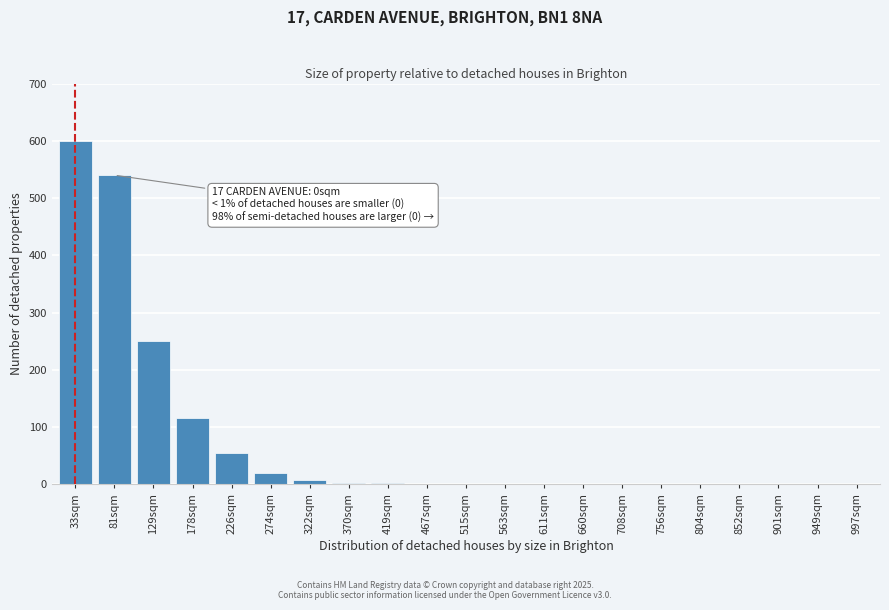

Which category has the highest value across all series?

33sqm